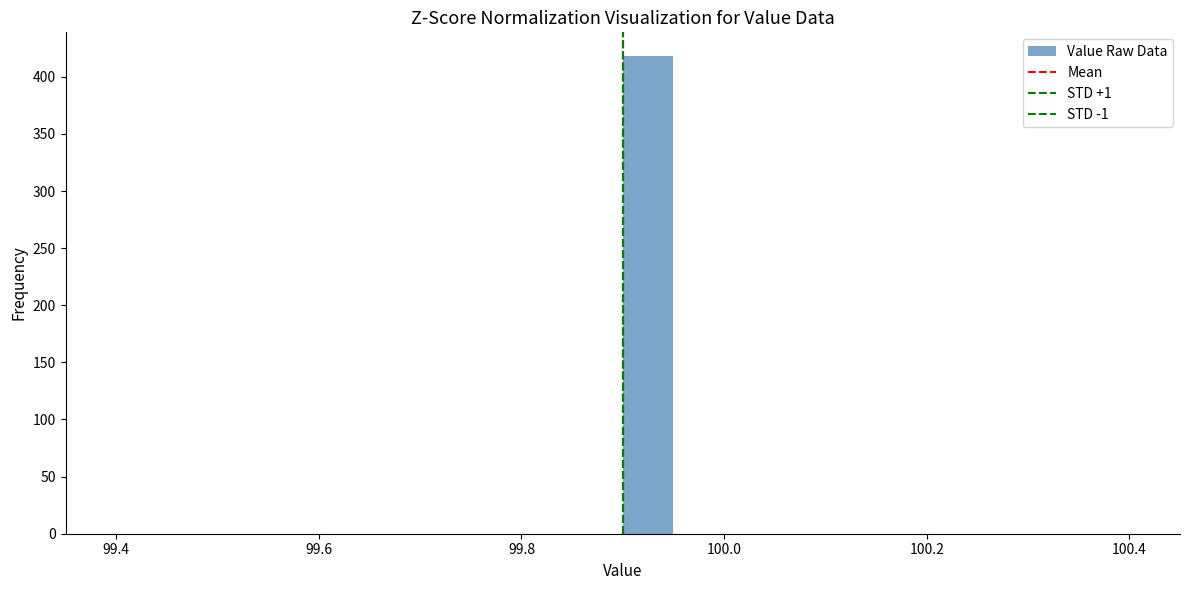

Read against the x-axis, roughly where is the centre of the tallest bar?

99.92